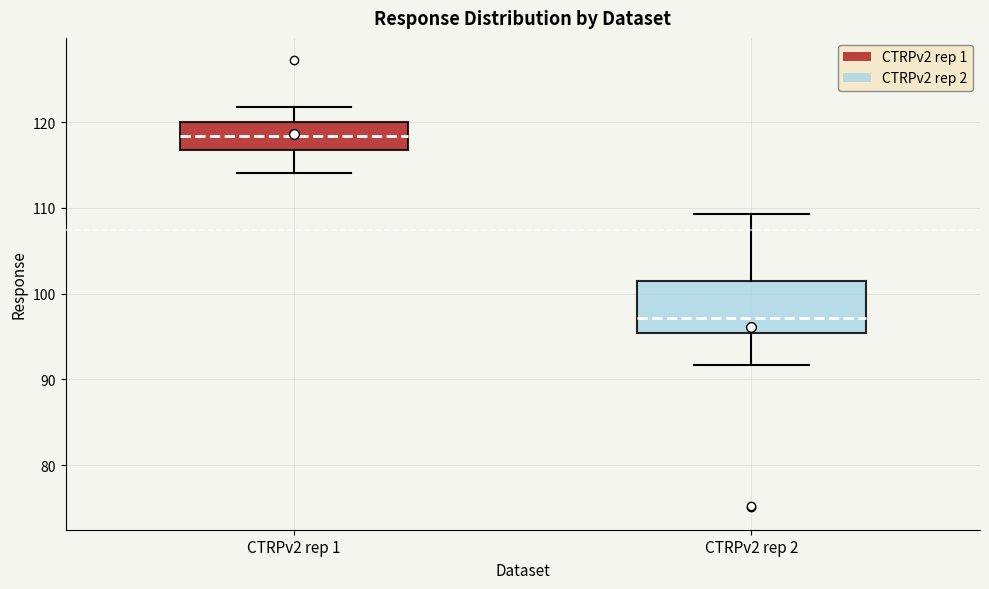

Reading left to right, read every box against the y-axis: the position of its median line, the range the box covers, and the ends of its whiskers. The values are not printed on the chart, so give them approximately, as read against the axis.

CTRPv2 rep 1: median 118, box 117 to 120, whiskers 114 to 122
CTRPv2 rep 2: median 97, box 95 to 102, whiskers 92 to 109